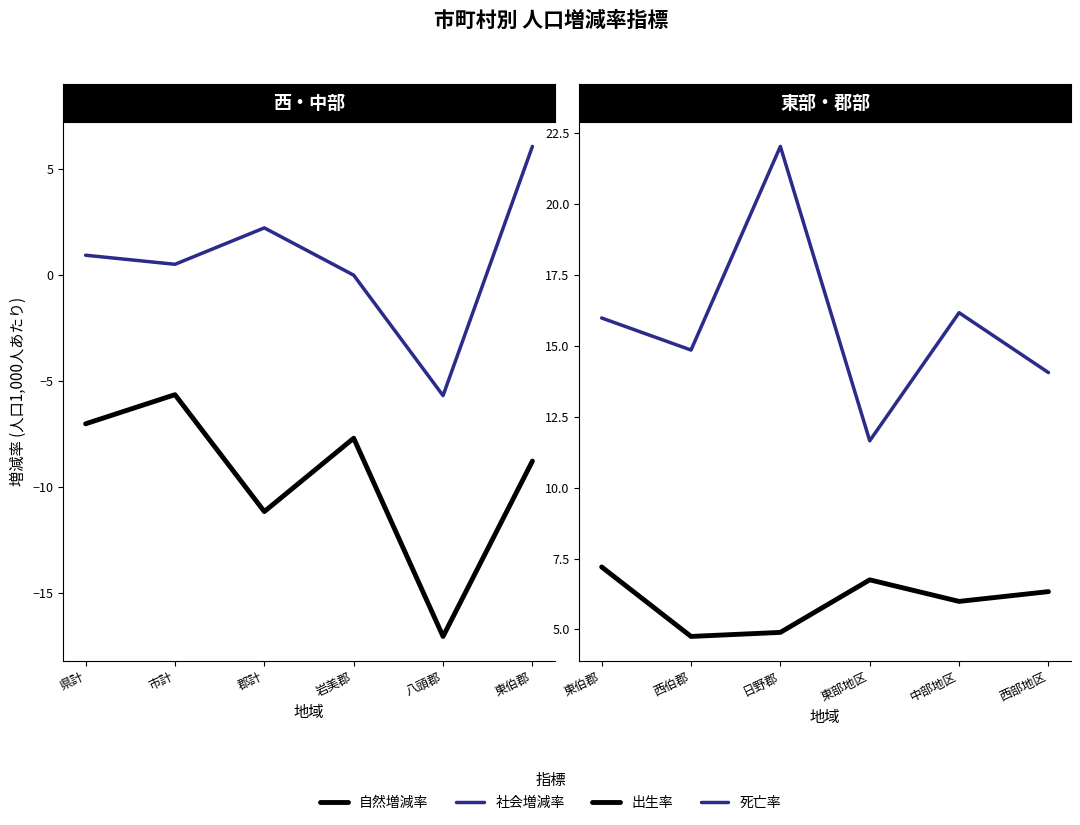

Does the chart display data point markers on the line(s)?

No